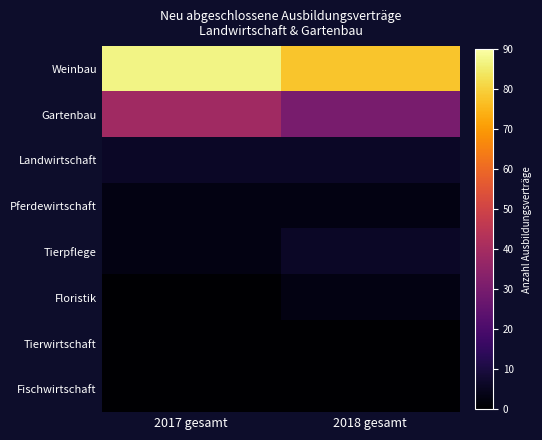

Reading left to right, transcribe all the data shown in this chart.

Weinbau: 2017 gesamt=87	2018 gesamt=78
Gartenbau: 2017 gesamt=39	2018 gesamt=30
Landwirtschaft: 2017 gesamt=6	2018 gesamt=6
Pferdewirtschaft: 2017 gesamt=3	2018 gesamt=3
Tierpflege: 2017 gesamt=3	2018 gesamt=6
Floristik: 2017 gesamt=0	2018 gesamt=3
Tierwirtschaft: 2017 gesamt=0	2018 gesamt=0
Fischwirtschaft: 2017 gesamt=0	2018 gesamt=0